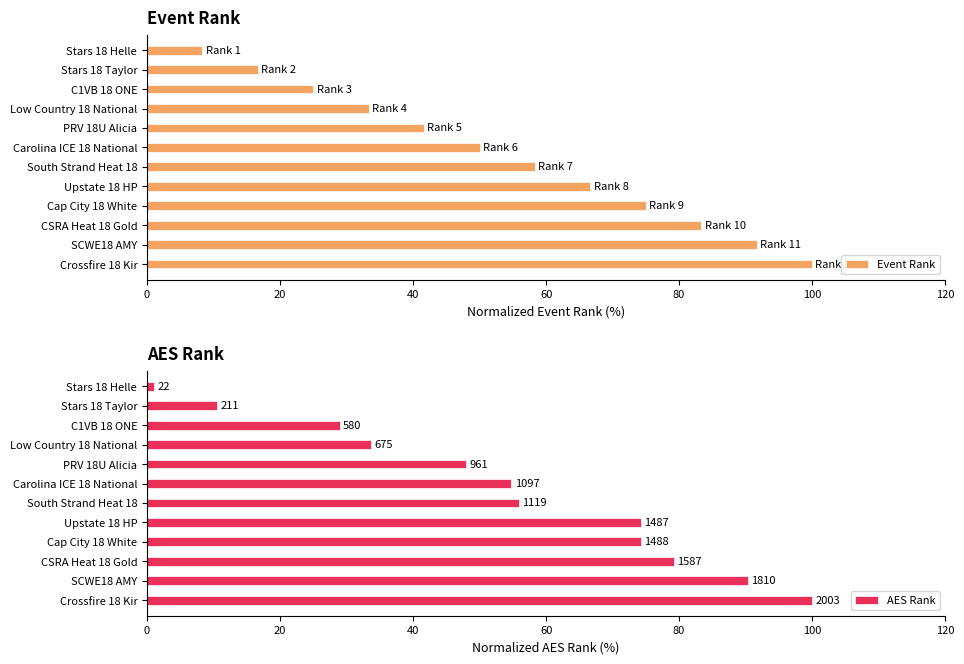

Rank the categories by Event Rank value from highest to lowest.

Crossfire 18 Kir, SCWE18 AMY, CSRA Heat 18 Gold, Cap City 18 White, Upstate 18 HP, South Strand Heat 18, Carolina ICE 18 National, PRV 18U Alicia, Low Country 18 National, C1VB 18 ONE, Stars 18 Taylor, Stars 18 Helle